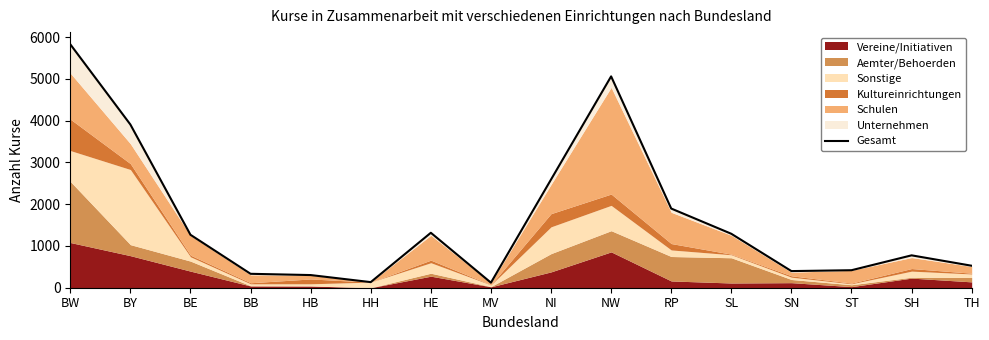

Where is the first local minimum?

HH